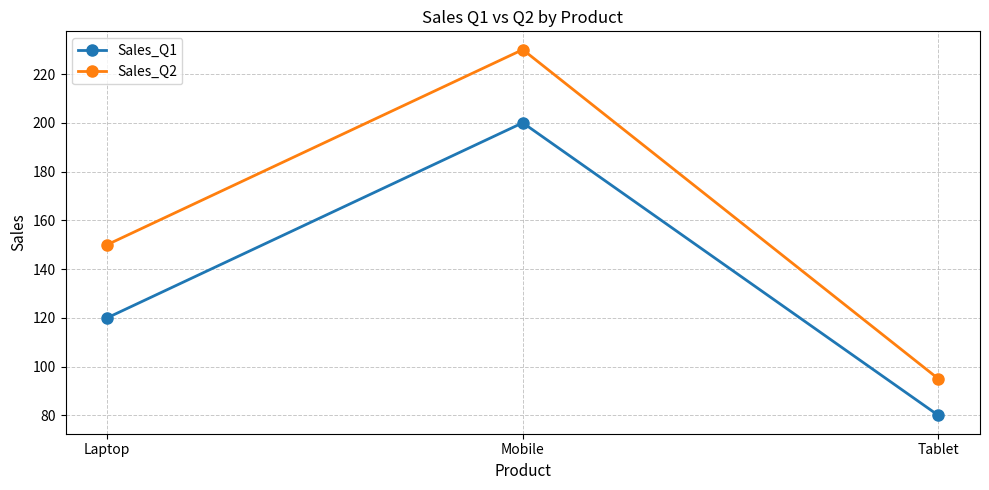

Which series has the largest range (max minus min)?

Sales_Q2